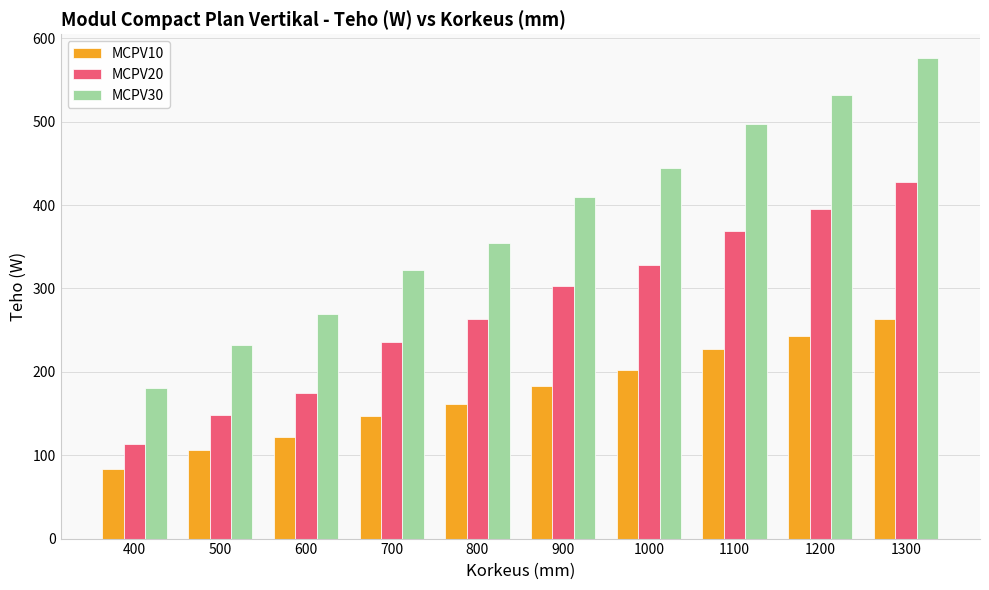

Count the number of categories in the chart.

10